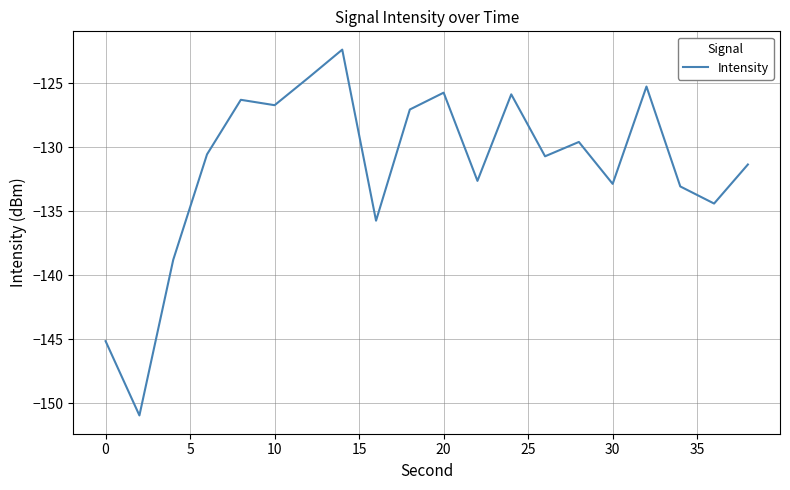

What is the difference between the maximum and minimum values?

28.6